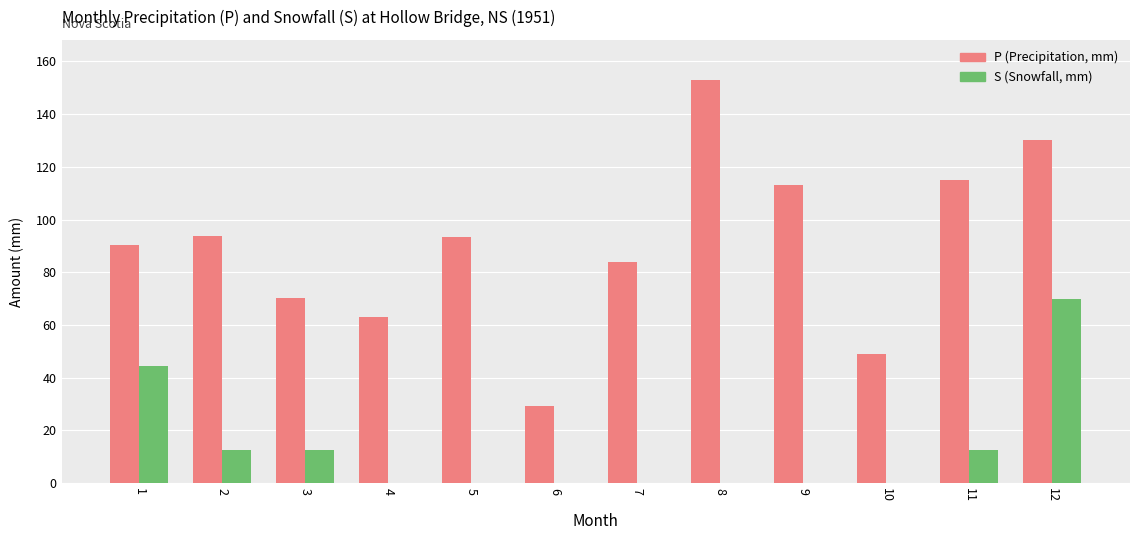

At which category is the sum across all series the highest?

12